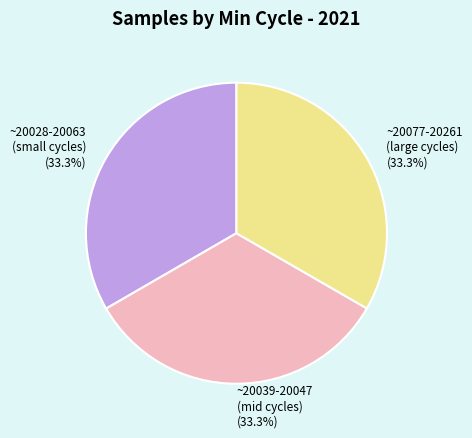

What percentage is NOT represented by ~20077-20261 (large cycles) (33.3%)?

66.7%